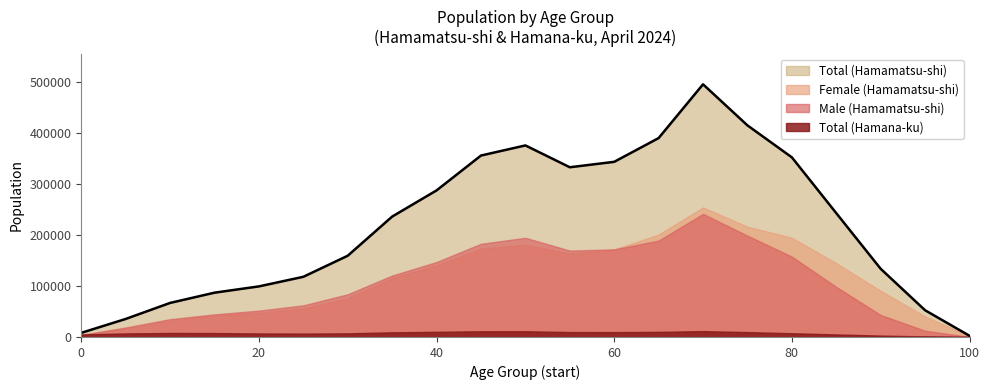

Reading left to right, transcribe all the data shown in this chart.

Total (Hamamatsu-shi): 0=8085	5=35287	10=66663	15=86717	20=99033	25=117797	30=159074	35=235711	40=286967	45=355219	50=375022	55=332278	60=342918	65=389411	70=494708	75=414252	80=351706	85=242403	90=133460	95=52314	100=2300
Male (Hamamatsu-shi): 0=4149	5=18571	10=34914	15=44232	20=51639	25=61907	30=83587	35=120363	40=146767	45=182471	50=194191	55=169145	60=171507	65=188757	70=241003	75=198332	80=157358	85=97968	90=43114	95=12170	100=200
Female (Hamamatsu-shi): 0=3939	5=16716	10=31749	15=42485	20=47394	25=55890	30=75487	35=115348	40=140200	45=172748	50=180831	55=163133	60=171411	65=200654	70=253705	75=215920	80=194348	85=144435	90=90346	95=40144	100=2100
Total (Hamana-ku): 0=4984	5=6894	10=7875	15=7645	20=6855	25=6632	30=7085	35=9090	40=10085	45=11117	50=11165	55=9615	60=9523	65=10001	70=11426	75=9529	80=7316	85=4952	90=2704	95=1065	100=58